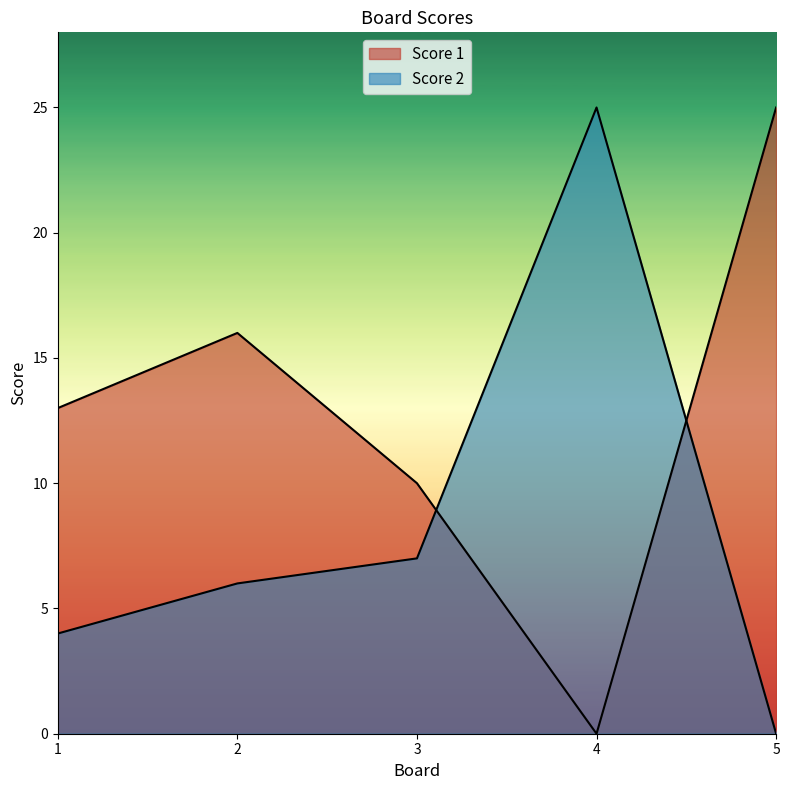

How many times do Score 2 and Score 1 cross each other?

2